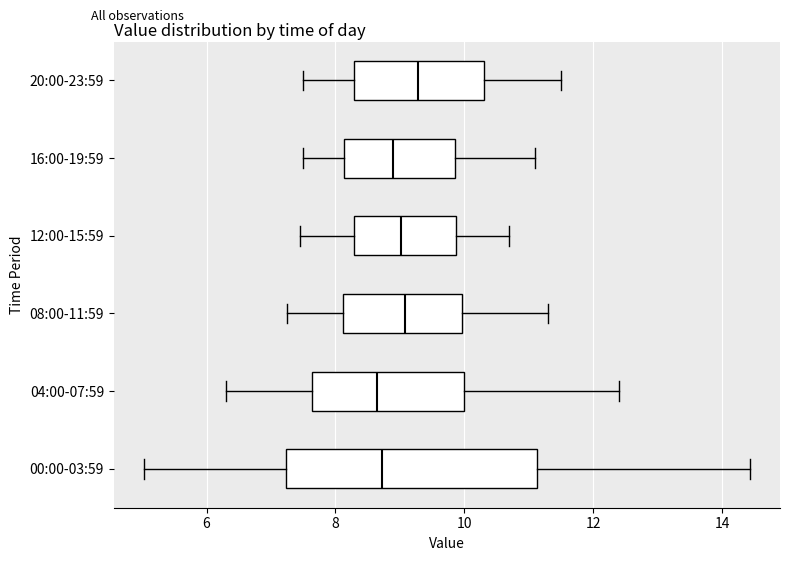

Reading bottom to top, transcribe this box plot: for each box, give where its median line is, the range the box spans, and where its two whiskers end, as read against the x-axis. The values are not printed on the chart, so give them approximately, as read against the axis.

00:00-03:59: median 8.8, box 7.2 to 11.2, whiskers 5.0 to 14.4
04:00-07:59: median 8.6, box 7.6 to 10.0, whiskers 6.4 to 12.4
08:00-11:59: median 9.0, box 8.2 to 10.0, whiskers 7.2 to 11.4
12:00-15:59: median 9.0, box 8.2 to 9.8, whiskers 7.4 to 10.8
16:00-19:59: median 9.0, box 8.2 to 9.8, whiskers 7.6 to 11.2
20:00-23:59: median 9.2, box 8.2 to 10.4, whiskers 7.6 to 11.6